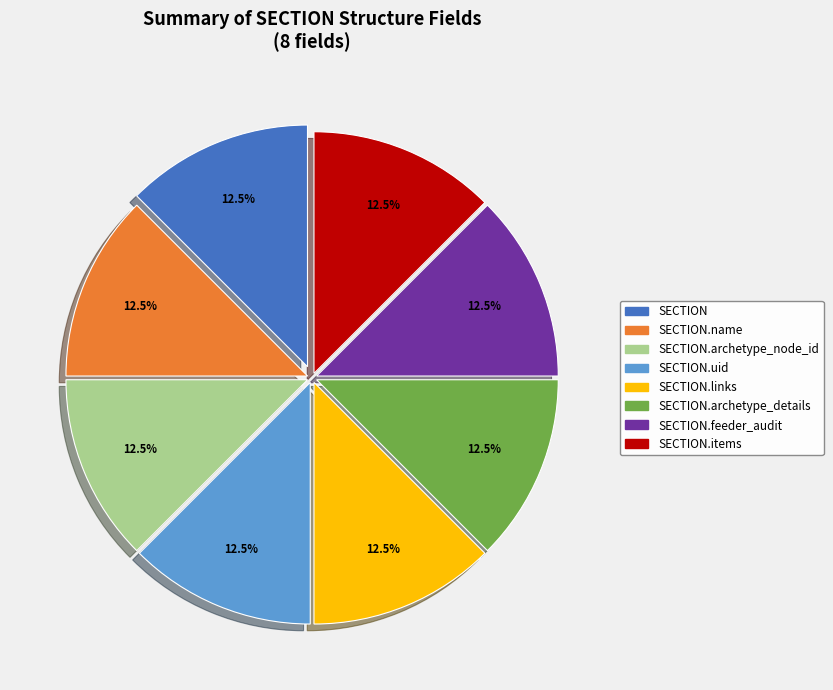

Does any single category account for the majority?

No